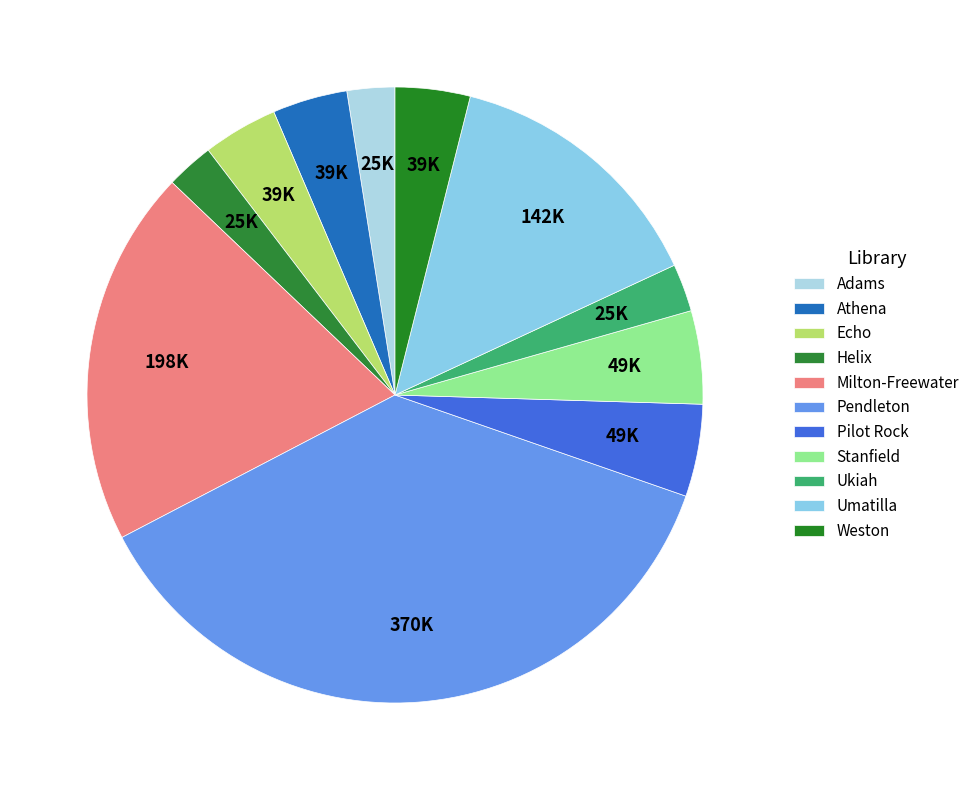

To the nearest percent, what percentage of the pie is Stanfield?

5%